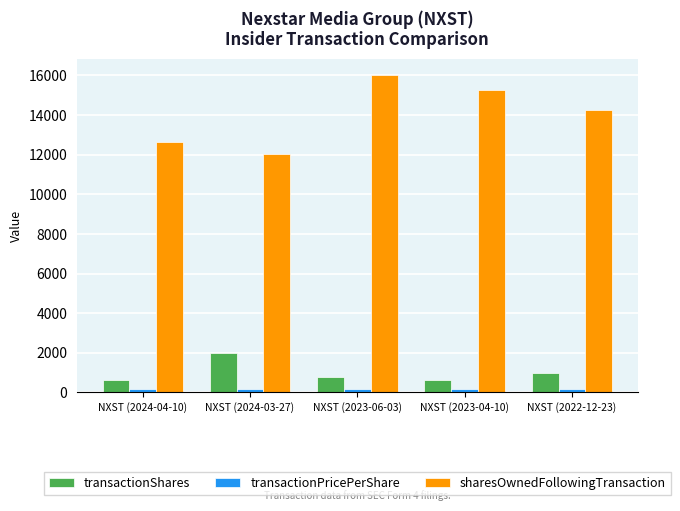

What is the label of the 2nd bar from the left?

NXST (2024-03-27)